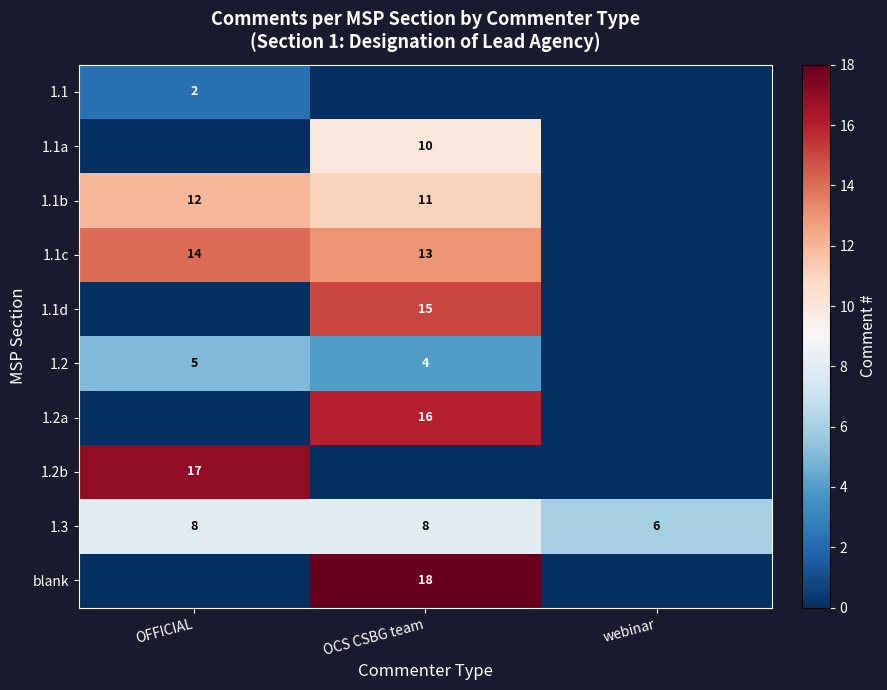

Is it true that 1.2a equals 16 at OCS CSBG team?

True